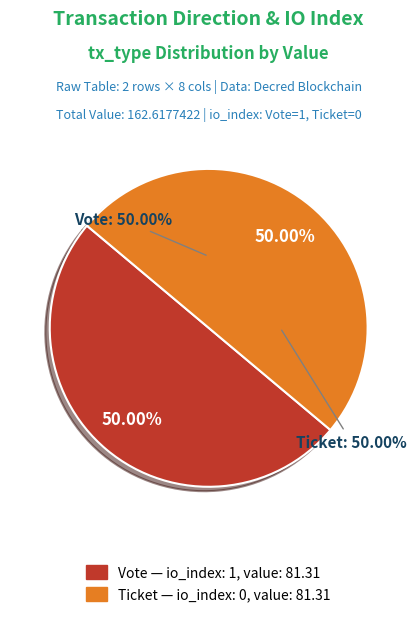

What is the largest slice in the pie chart?

Vote (io_index=1)